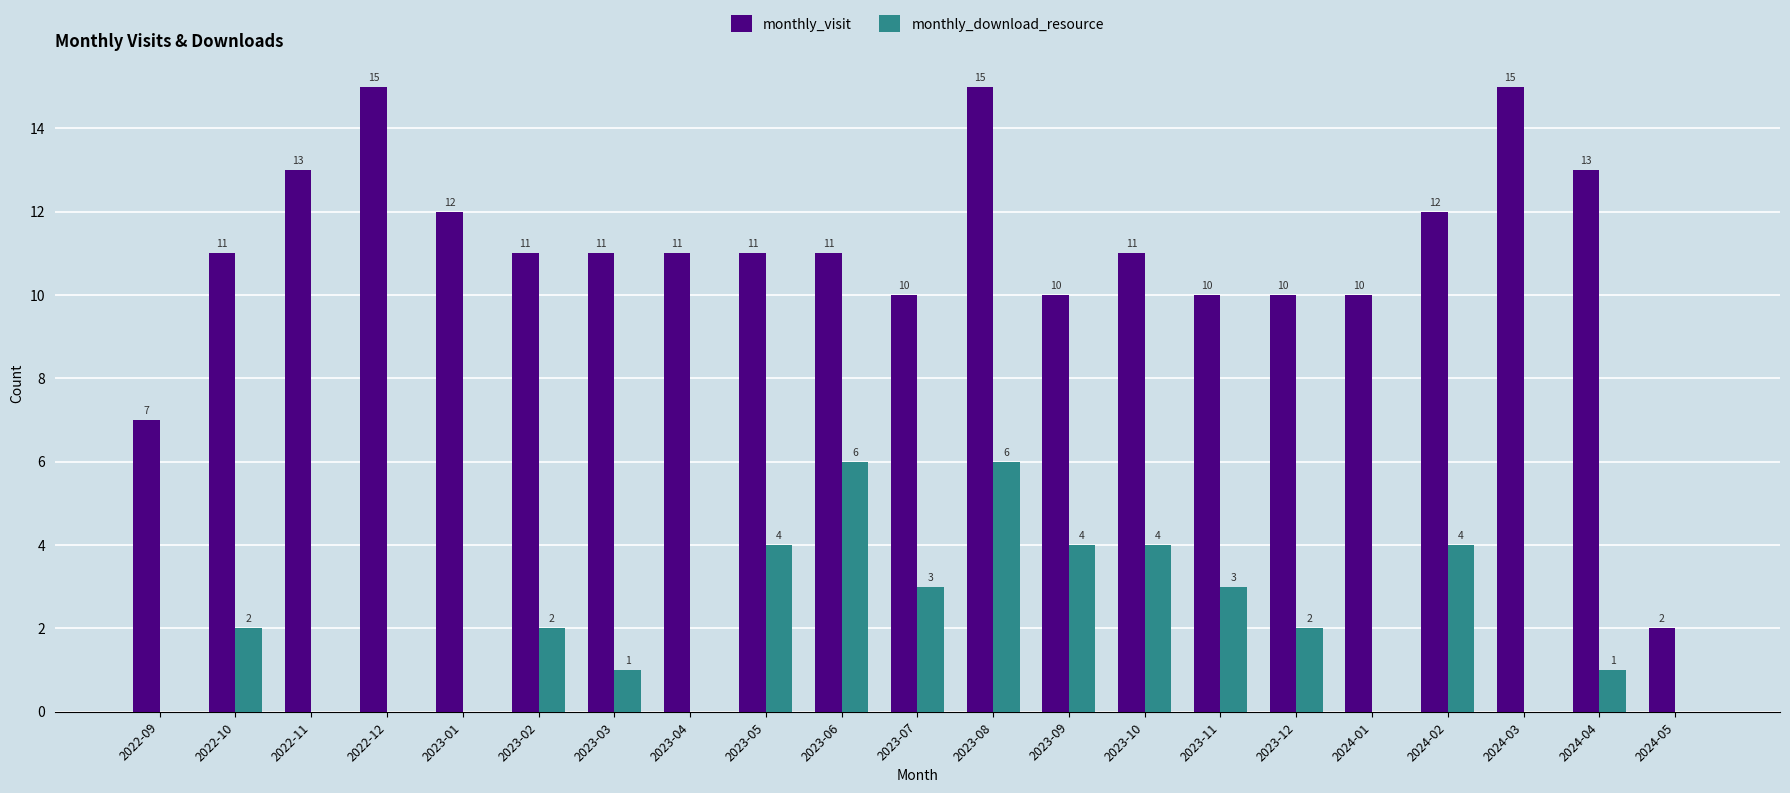

Count the monthly_download_resource values in the range 0 to 4.

19